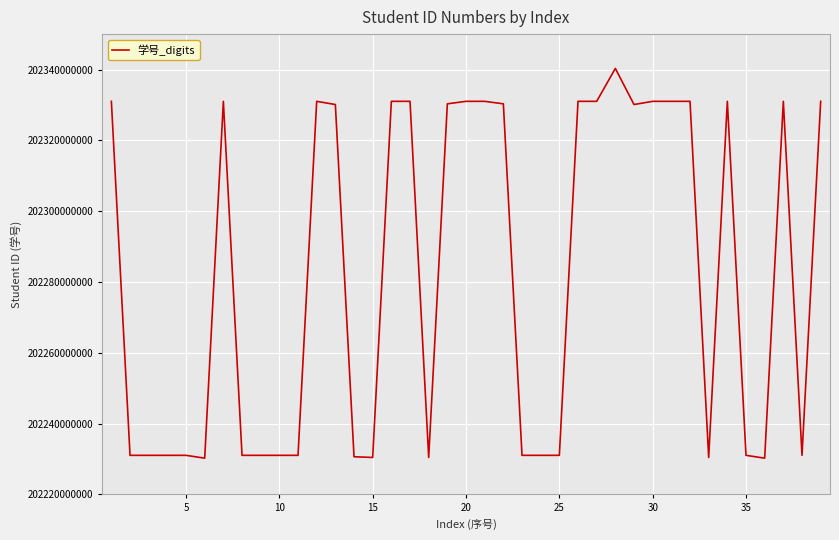

What is the minimum value shown in the chart?

202230210049